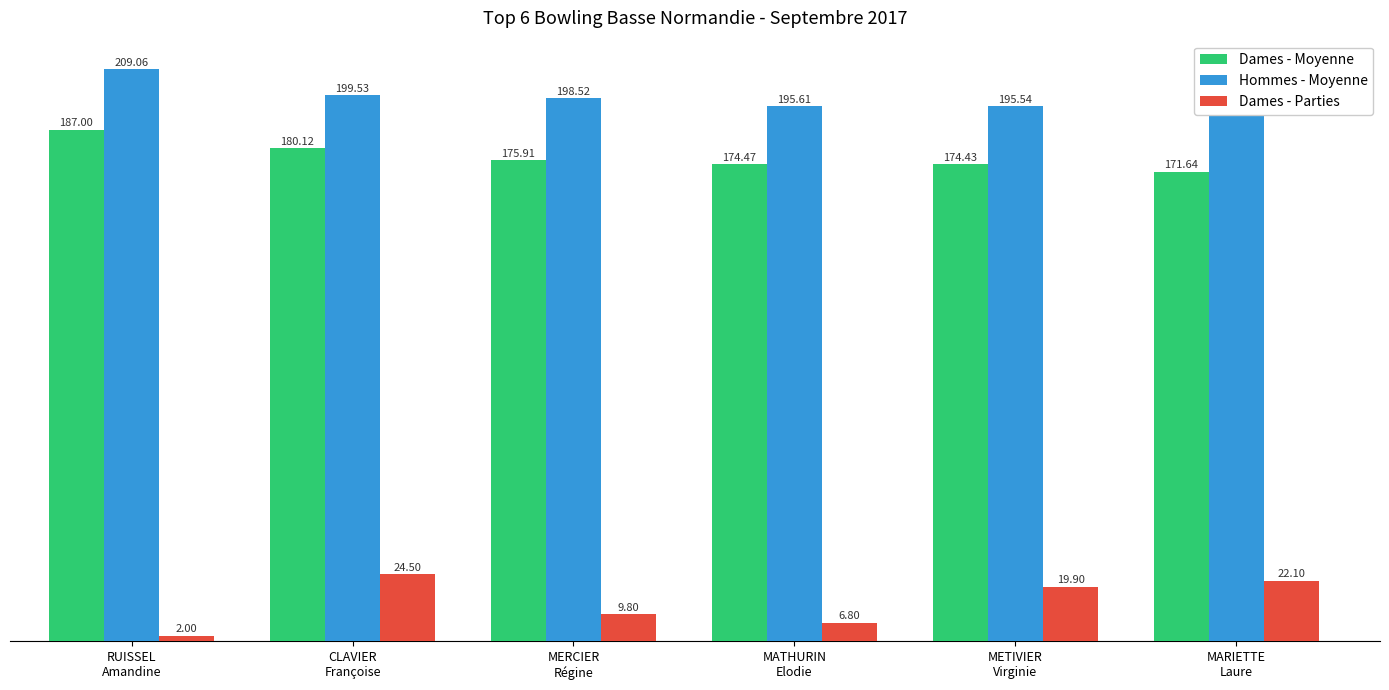

What value does the Dames - Parties series have at MERCIER
Régine?

9.8